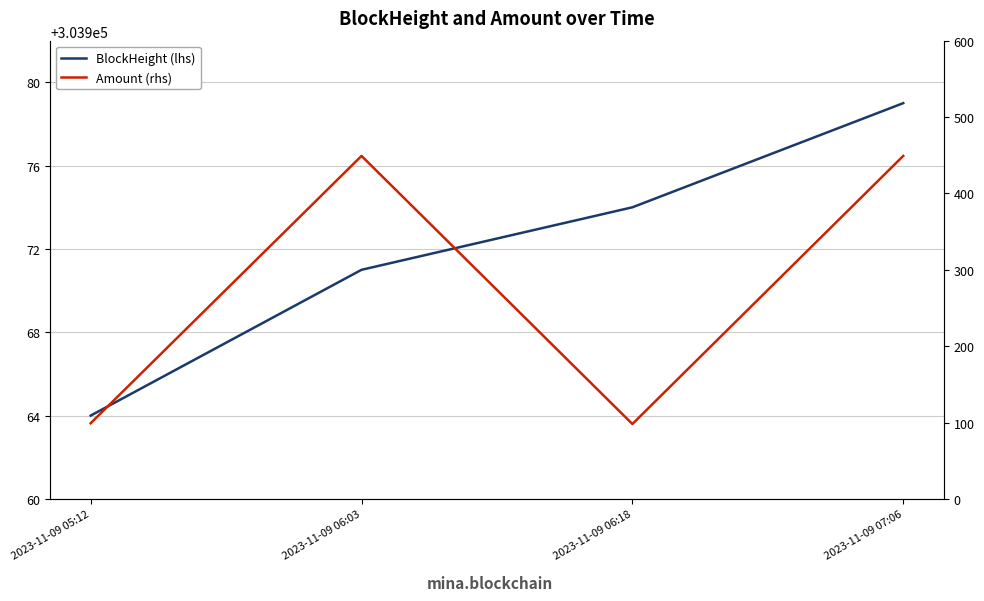

What is the highest value of the BlockHeight (lhs) series?

303979.0